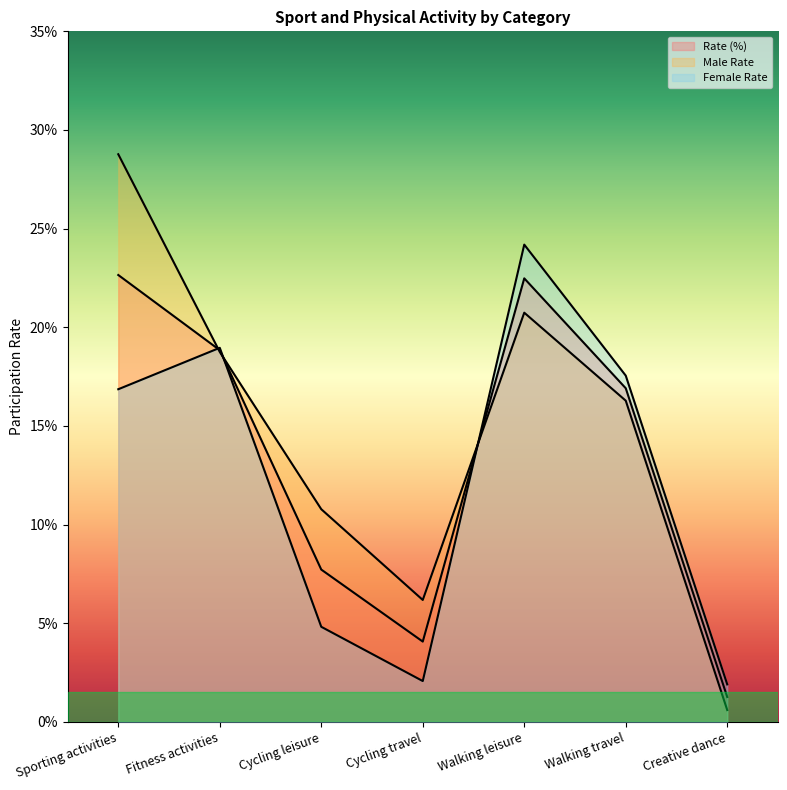

How many times do Female Rate and Rate (%) cross each other?

3